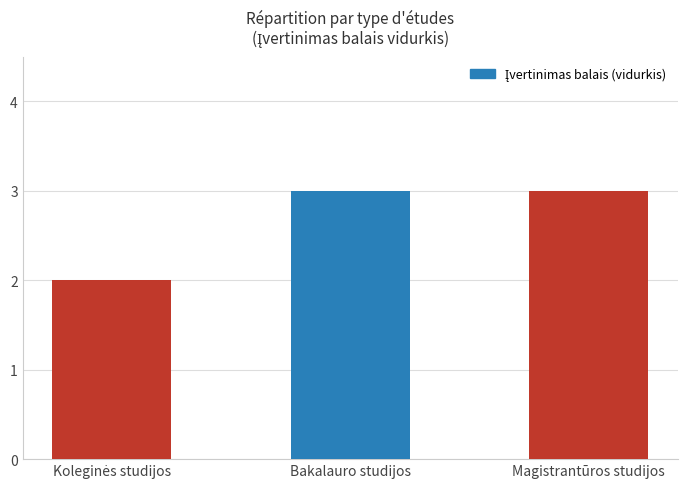

What is the label of the 2nd bar from the right?

Bakalauro studijos